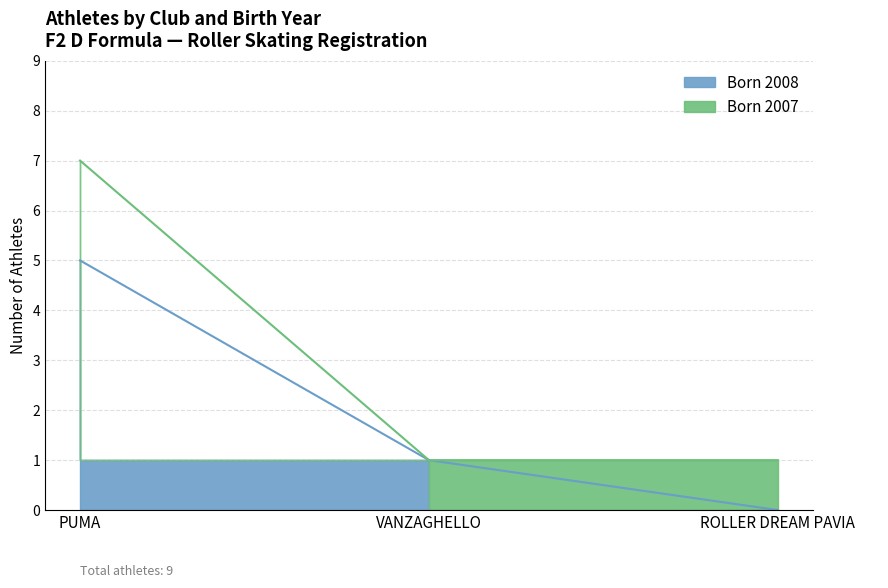

The chart shows a value of 7 at PUMA. True or false?

True